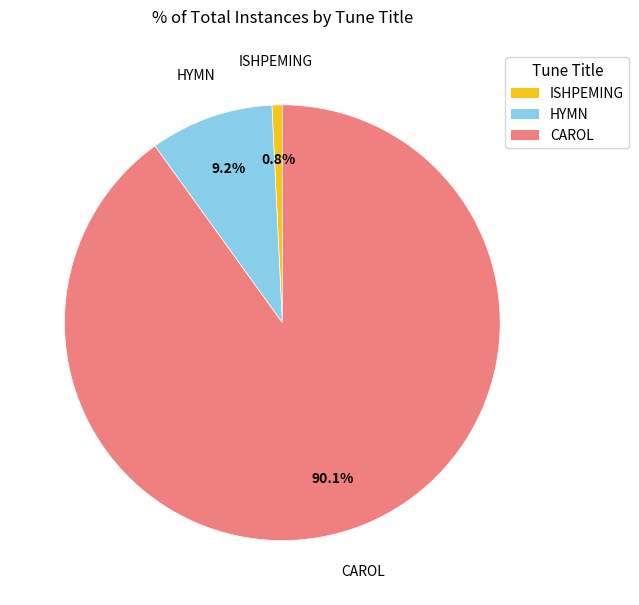

Which category has the smallest portion of the pie?

ISHPEMING